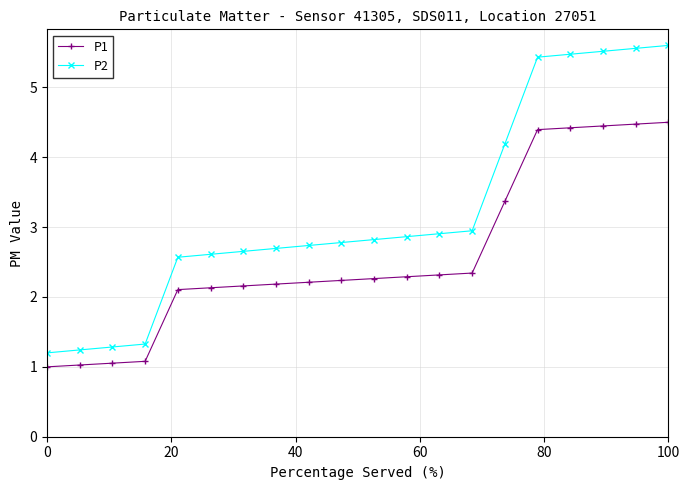

What are all the series names shown in the legend?

P1, P2